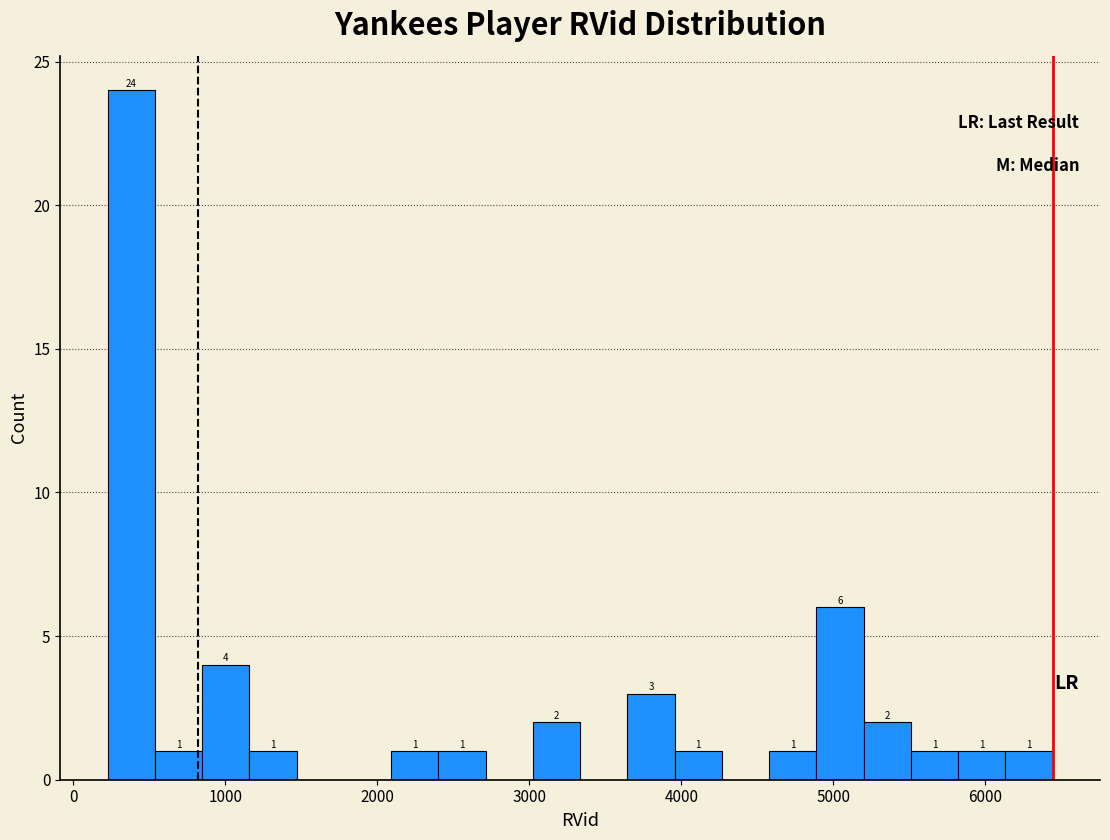

Read against the x-axis, roughly where is the centre of the tallest bar?

400